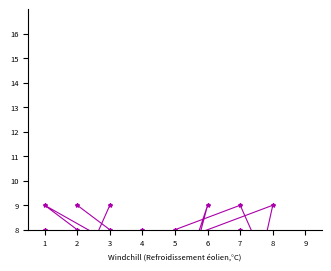

Is this an area chart (filled region under the line)?

No